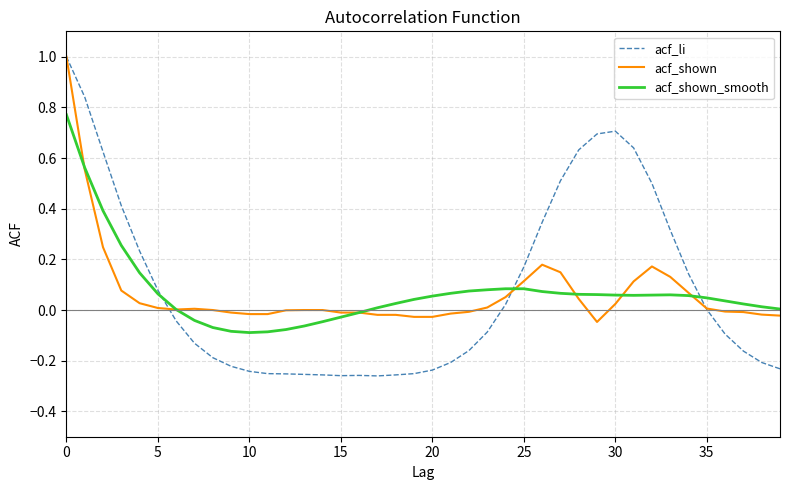

What are all the series names shown in the legend?

acf_li, acf_shown, acf_shown_smooth